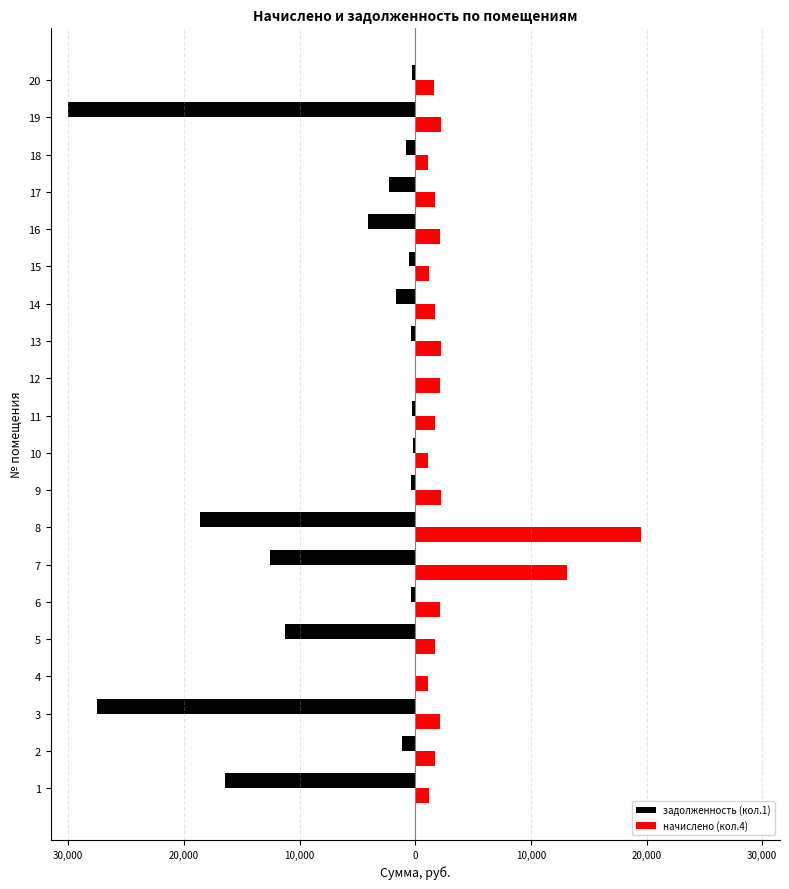

What are all the series names shown in the legend?

задолженность (кол.1), начислено (кол.4)